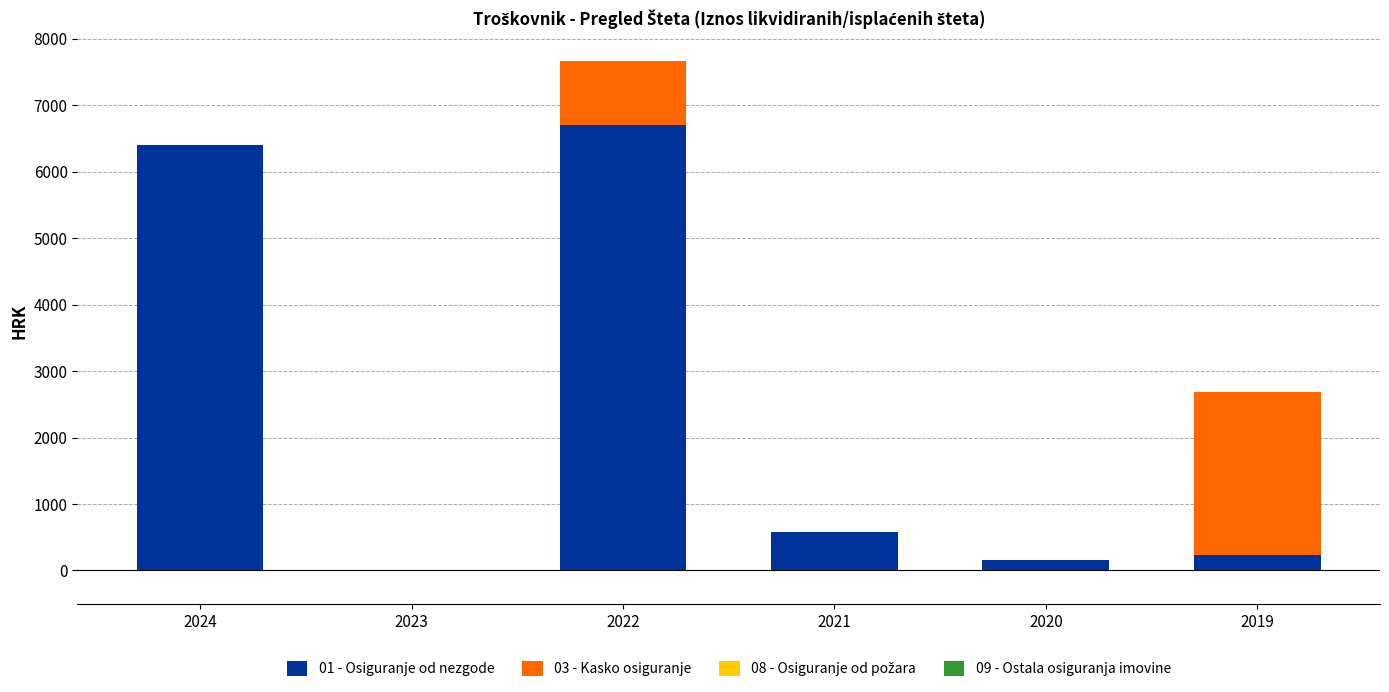

At which category is the sum across all series the highest?

2022